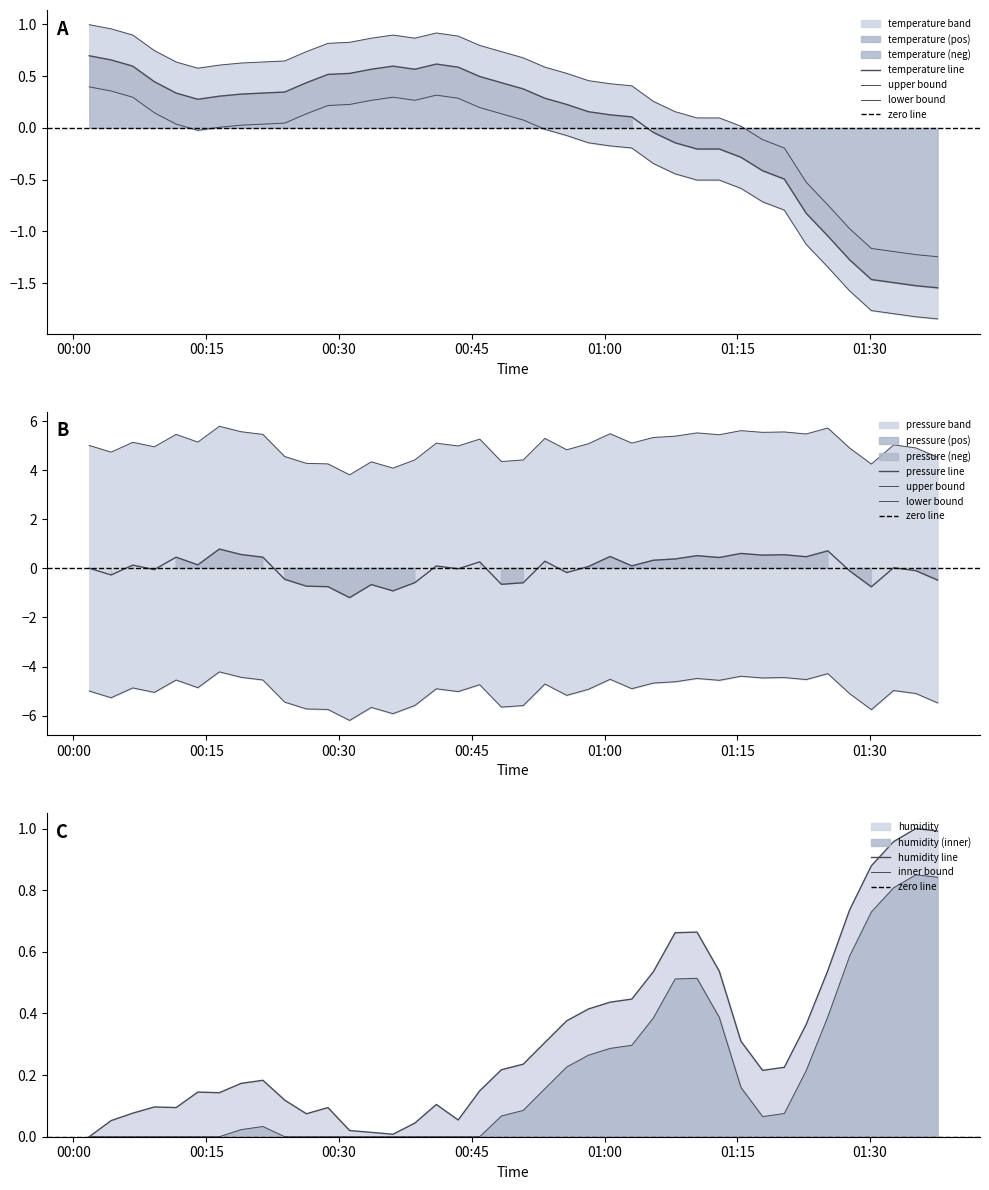

After their last crossing, which series has the higher values: temperature or humidity?

humidity